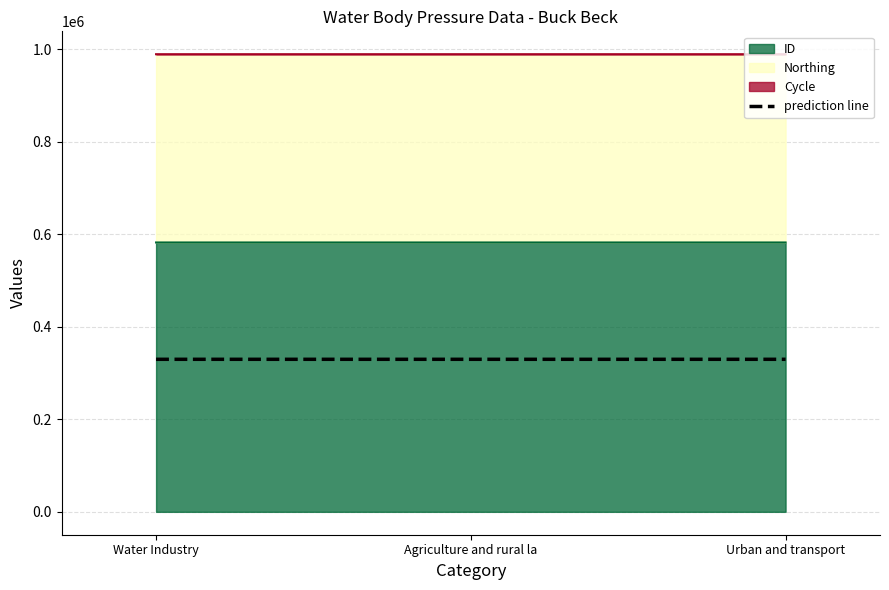

Reading right to left, extract all data points from this chart.

Urban and transport=329673.3	Agriculture and rural la=329673.7	Water Industry=329674.0